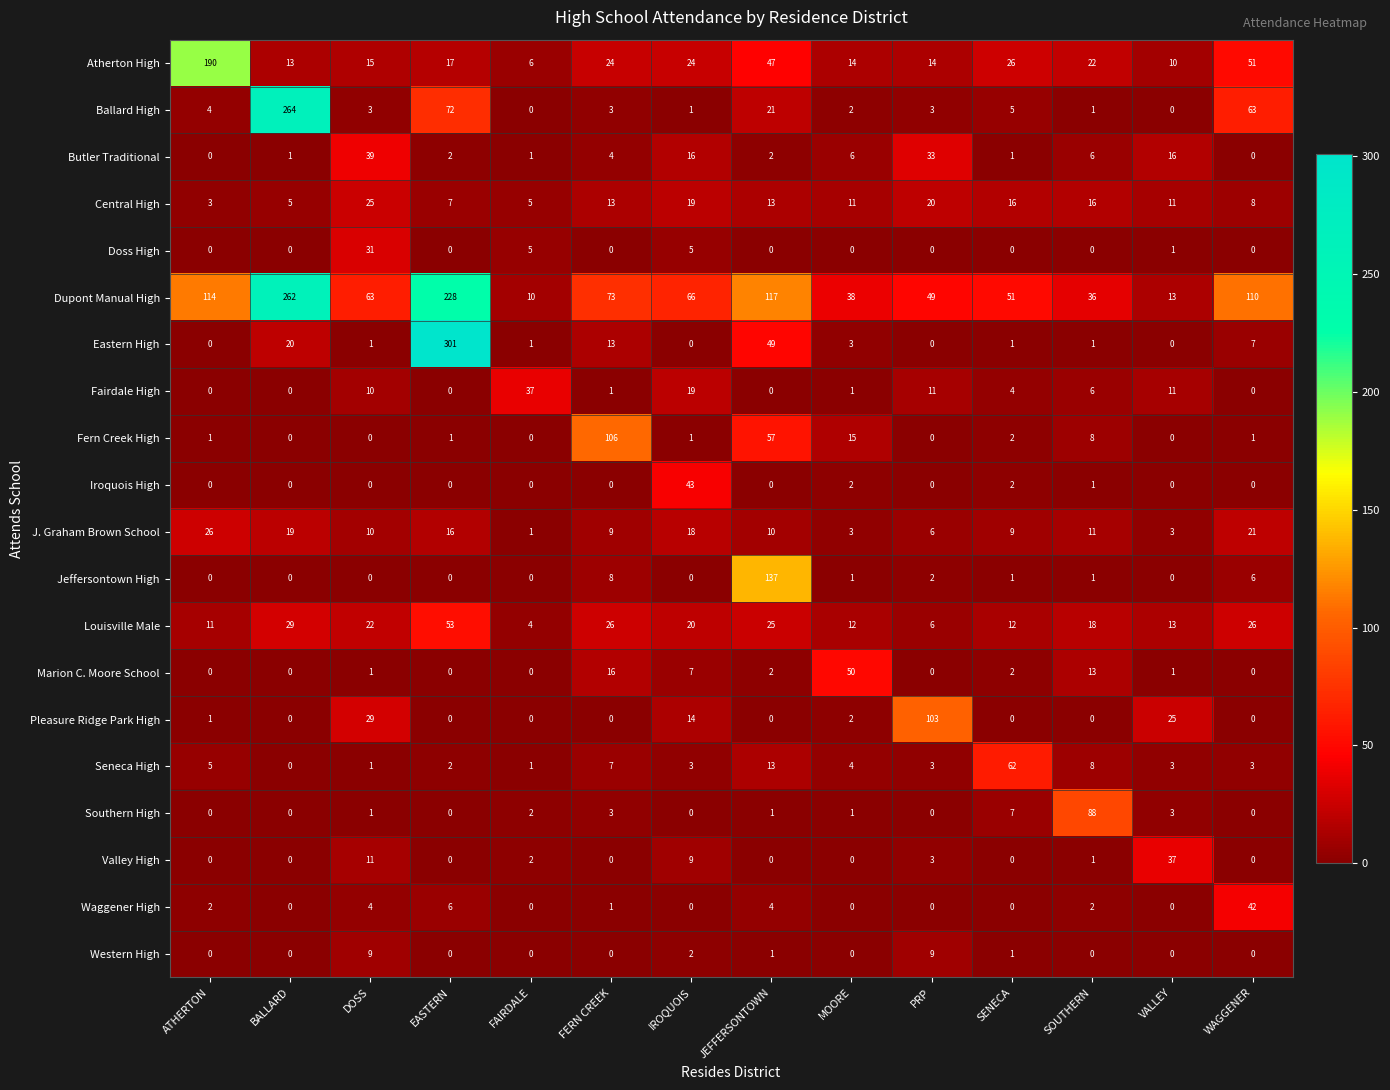

What is the total value across all series at WAGGENER?

338